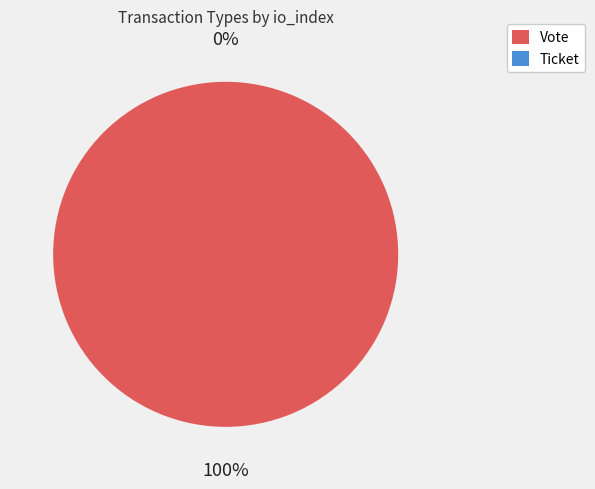

Which category accounts for the majority?

Vote